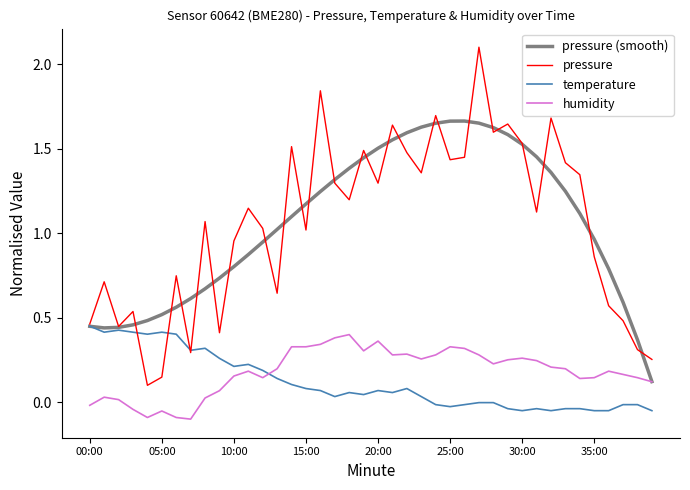

Which series has the largest range (max minus min)?

pressure